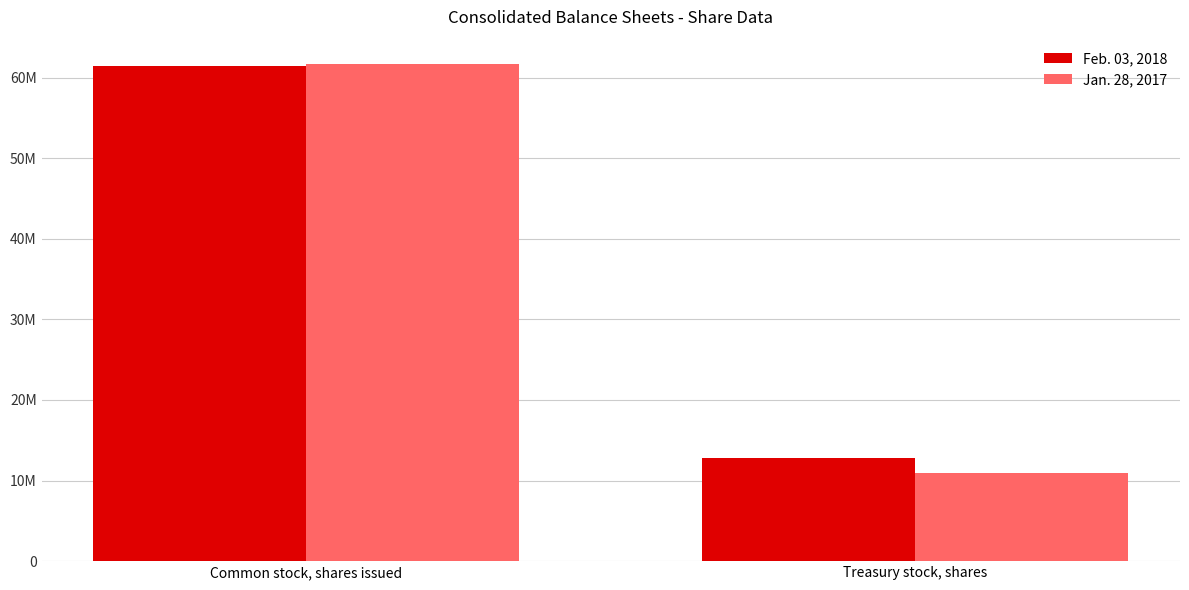

Which category has the lowest value in the Feb. 03, 2018 series?

Treasury stock, shares